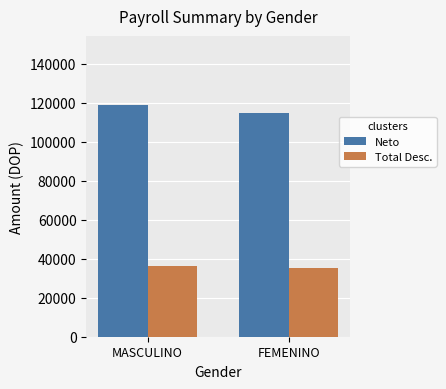

At how many categories does at least one series exceed 108287?

2